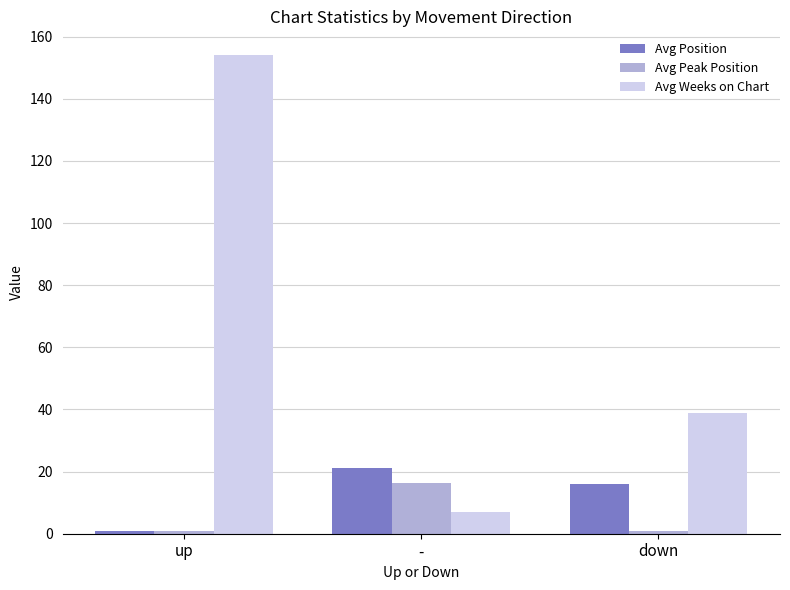

Count the number of categories in the chart.

3